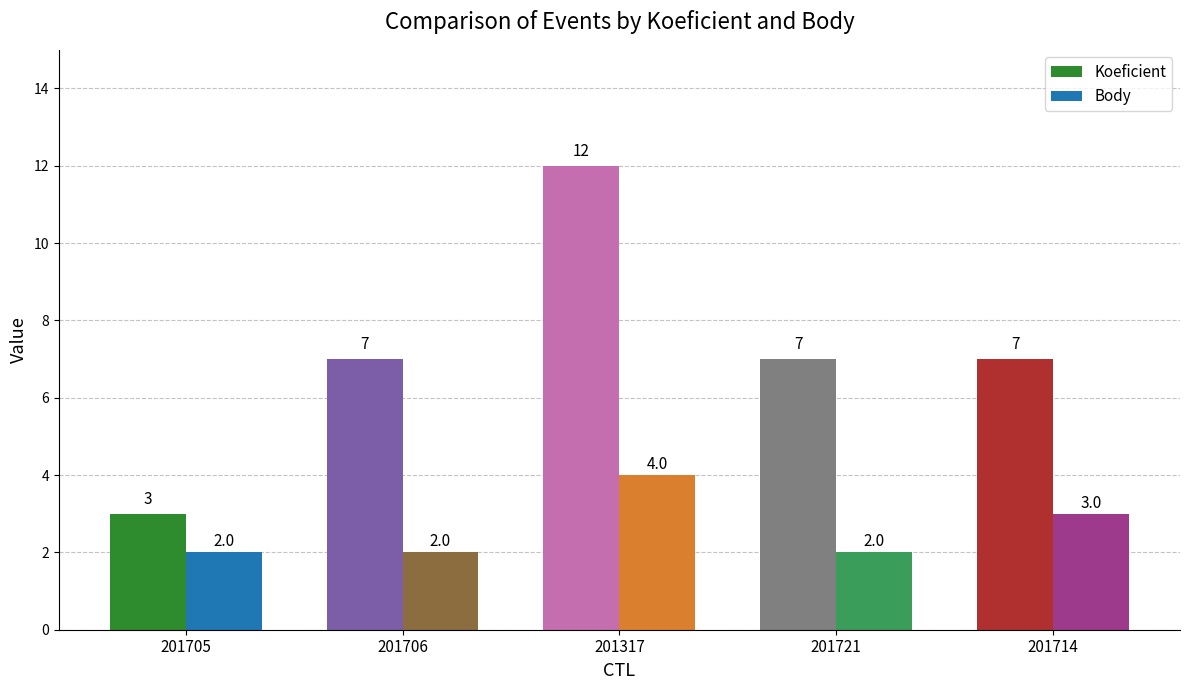

What is the difference between the highest and lowest values at 201705?

1